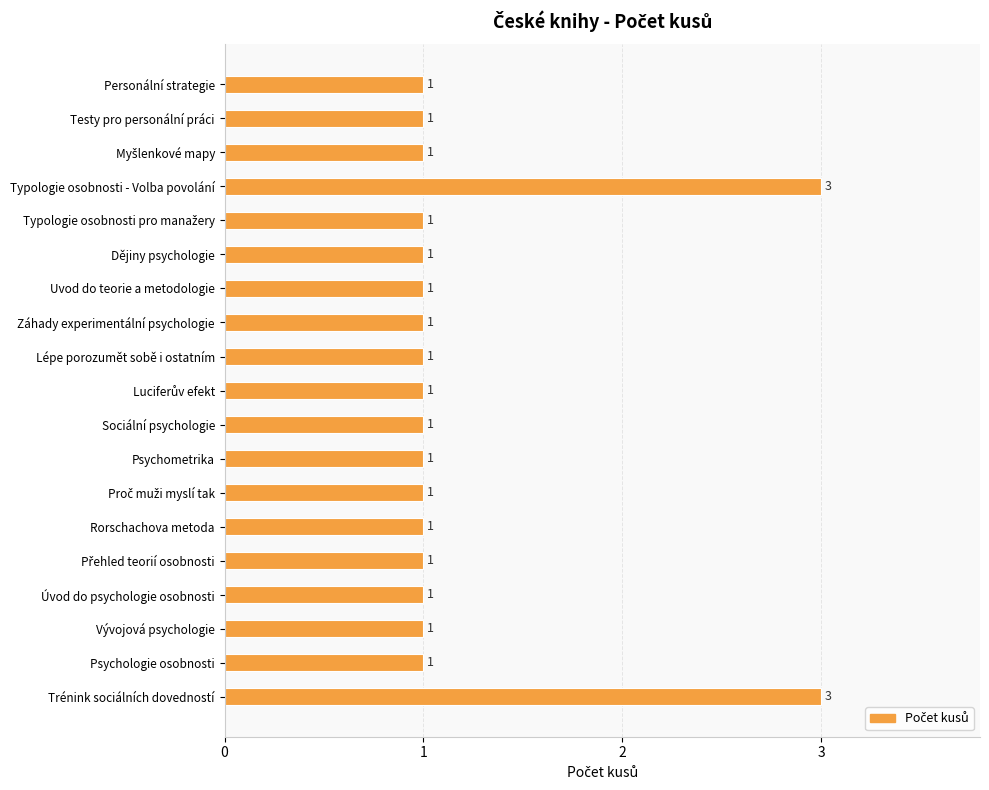

What is the label of the 19th bar from the bottom?

Personální strategie